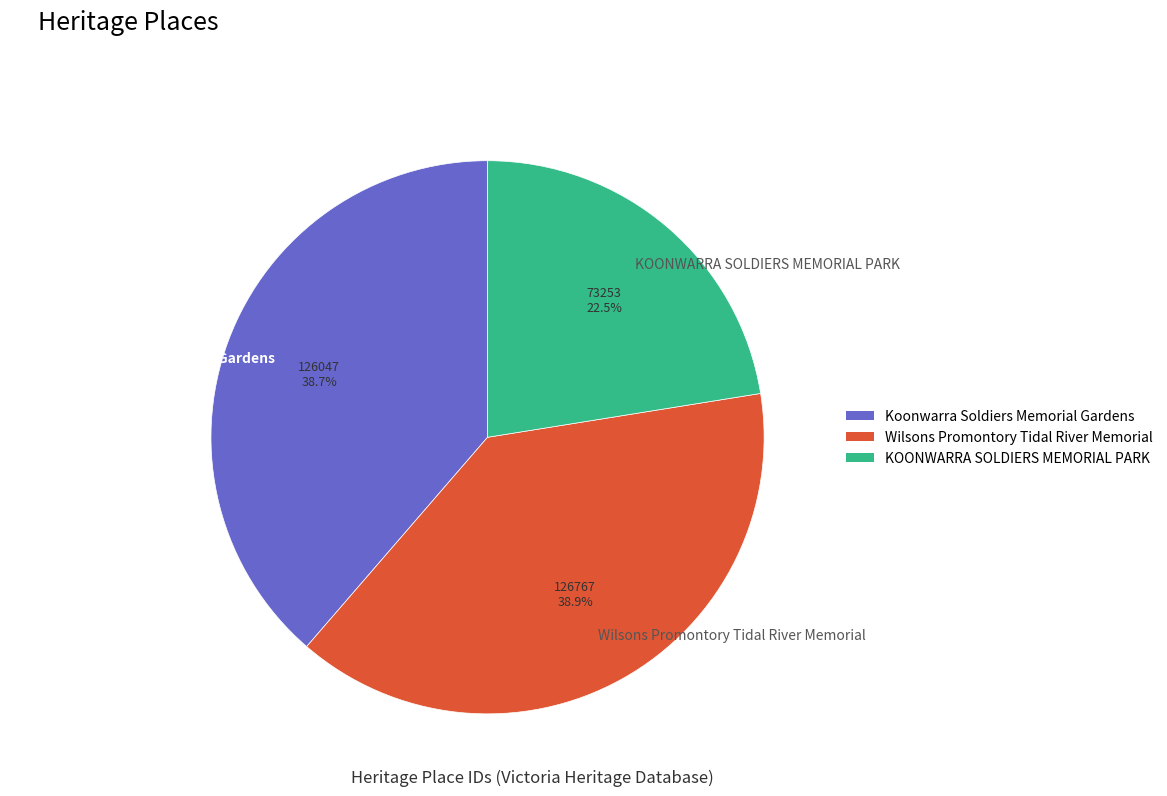

Combined, what portion of the pie is KOONWARRA SOLDIERS MEMORIAL PARK and Koonwarra Soldiers Memorial Gardens?

61.1%